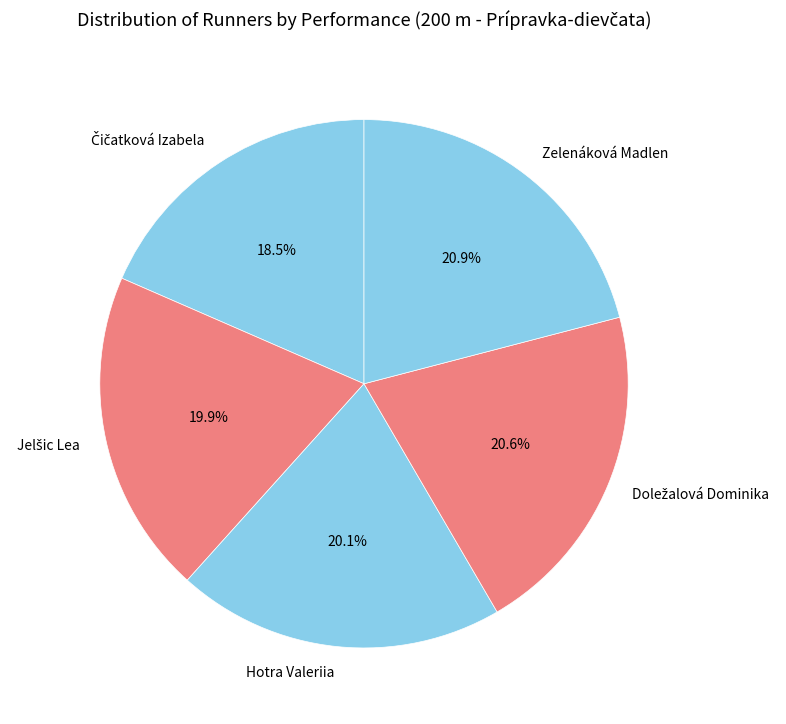

How much of the chart is everything except Zelenáková Madlen?

79.1%